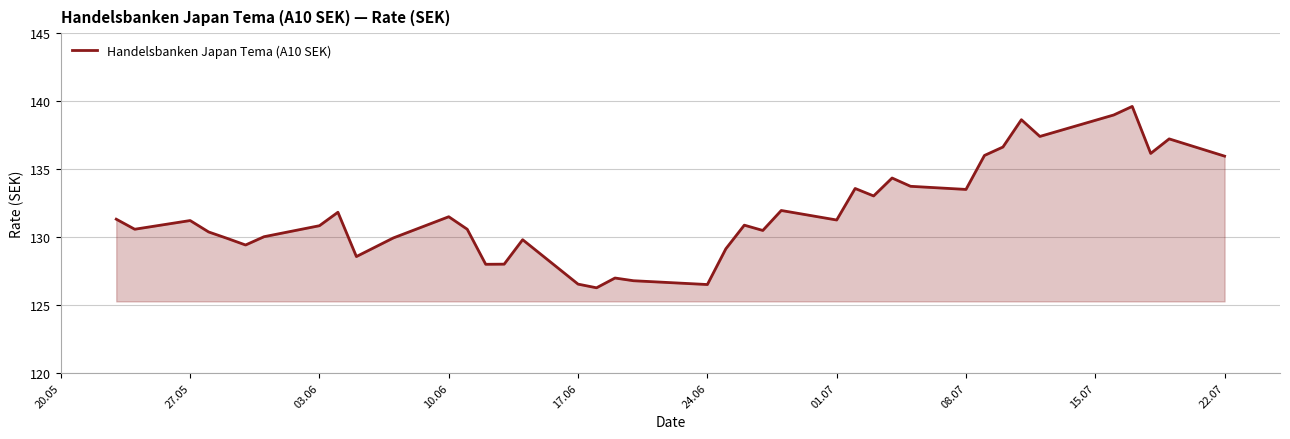

What is the maximum value shown in the chart?

139.6